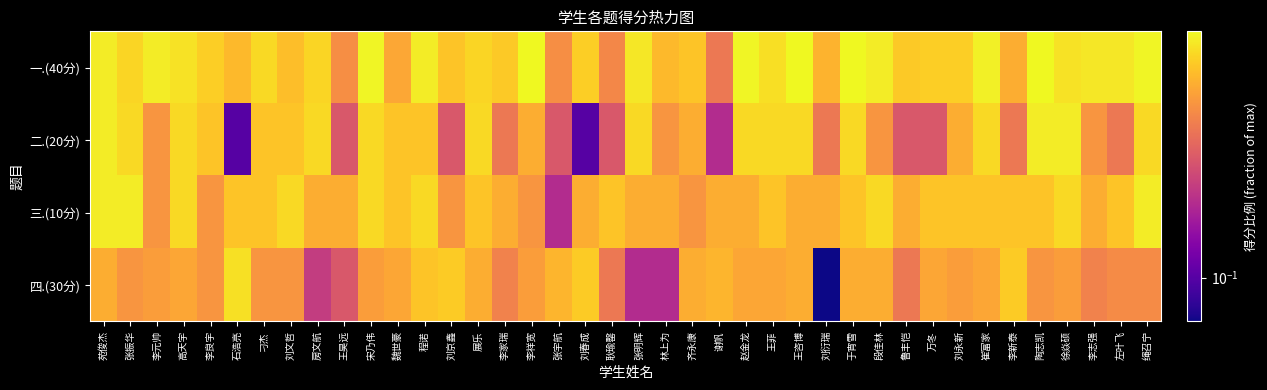

What is the spread (max minus min) of values at 林上为?

0.5